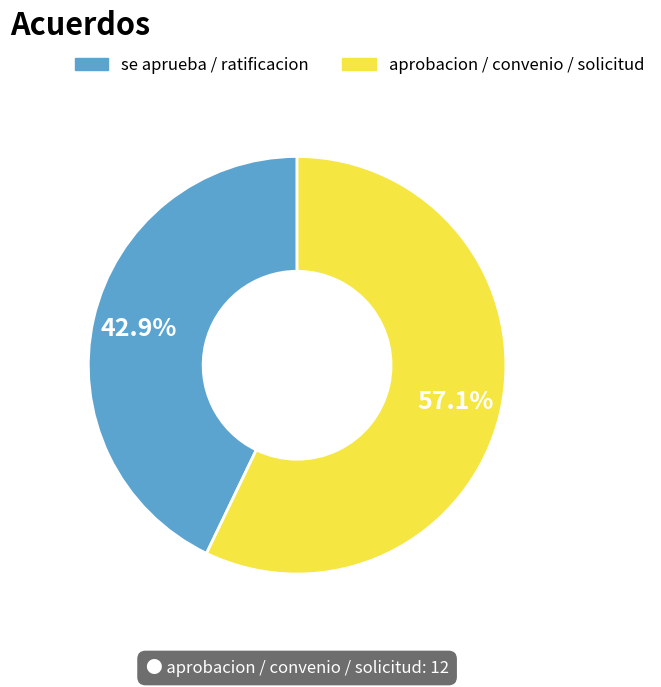

Is there any slice that represents more than half of the pie?

Yes